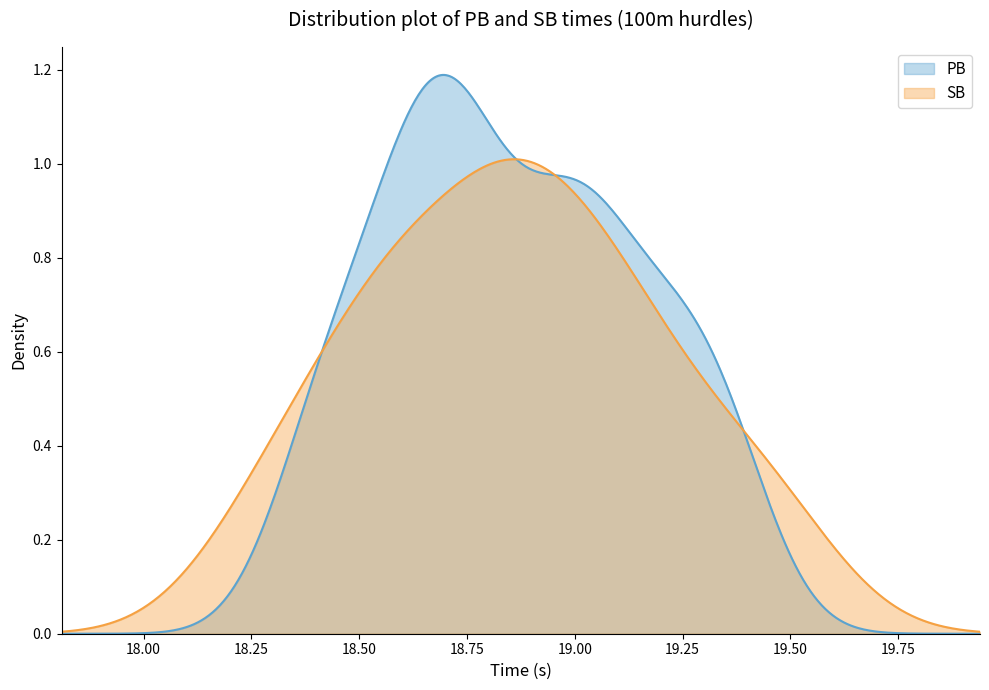

Which series has the largest range (max minus min)?

PB